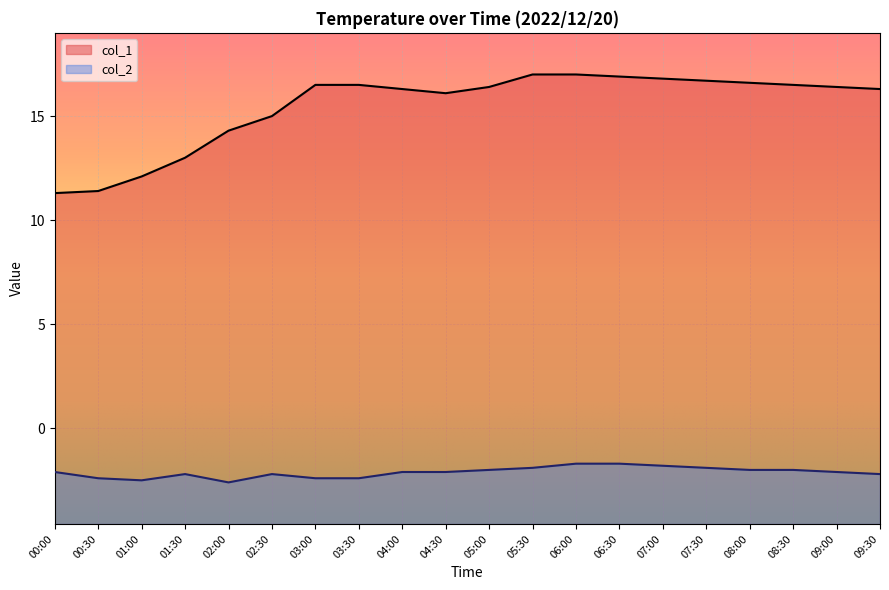

Reading right to left, extract all data points from this chart.

col_1: 09:30=16.3	09:00=16.4	08:30=16.5	08:00=16.6	07:30=16.7	07:00=16.8	06:30=16.9	06:00=17.0	05:30=17.0	05:00=16.4	04:30=16.1	04:00=16.3	03:30=16.5	03:00=16.5	02:30=15.0	02:00=14.3	01:30=13.0	01:00=12.1	00:30=11.4	00:00=11.3
col_2: 09:30=-2.2	09:00=-2.1	08:30=-2.0	08:00=-2.0	07:30=-1.9	07:00=-1.8	06:30=-1.7	06:00=-1.7	05:30=-1.9	05:00=-2.0	04:30=-2.1	04:00=-2.1	03:30=-2.4	03:00=-2.4	02:30=-2.2	02:00=-2.6	01:30=-2.2	01:00=-2.5	00:30=-2.4	00:00=-2.1